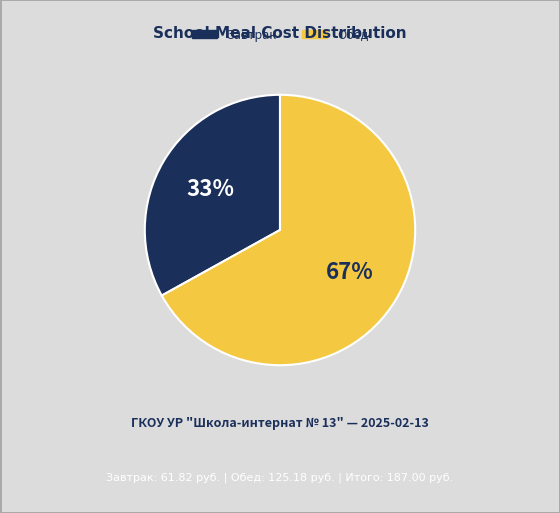

True or false: Обед accounts for 67% of the total.

True